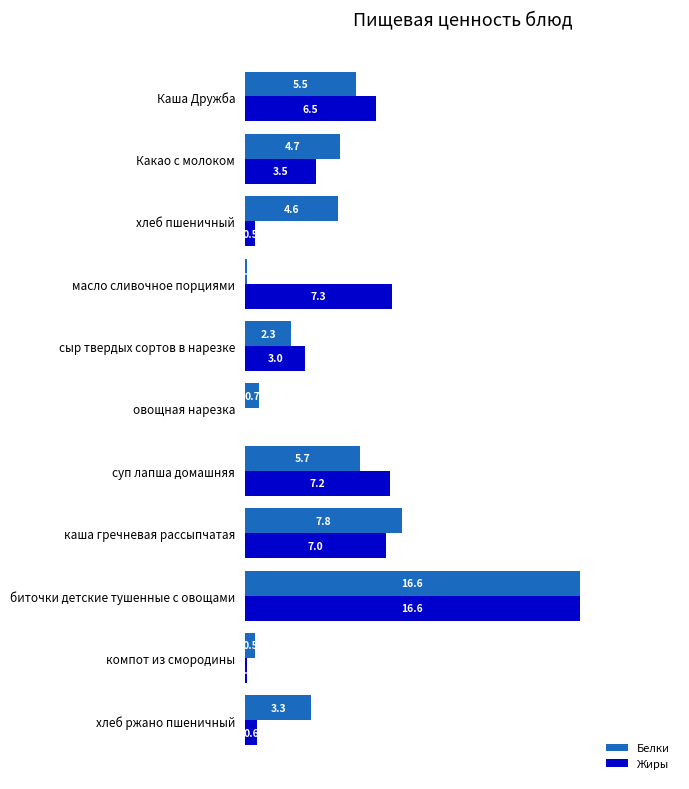

Between масло сливочное порциями and хлеб ржано пшеничный, which series saw the biggest shift?

Жиры